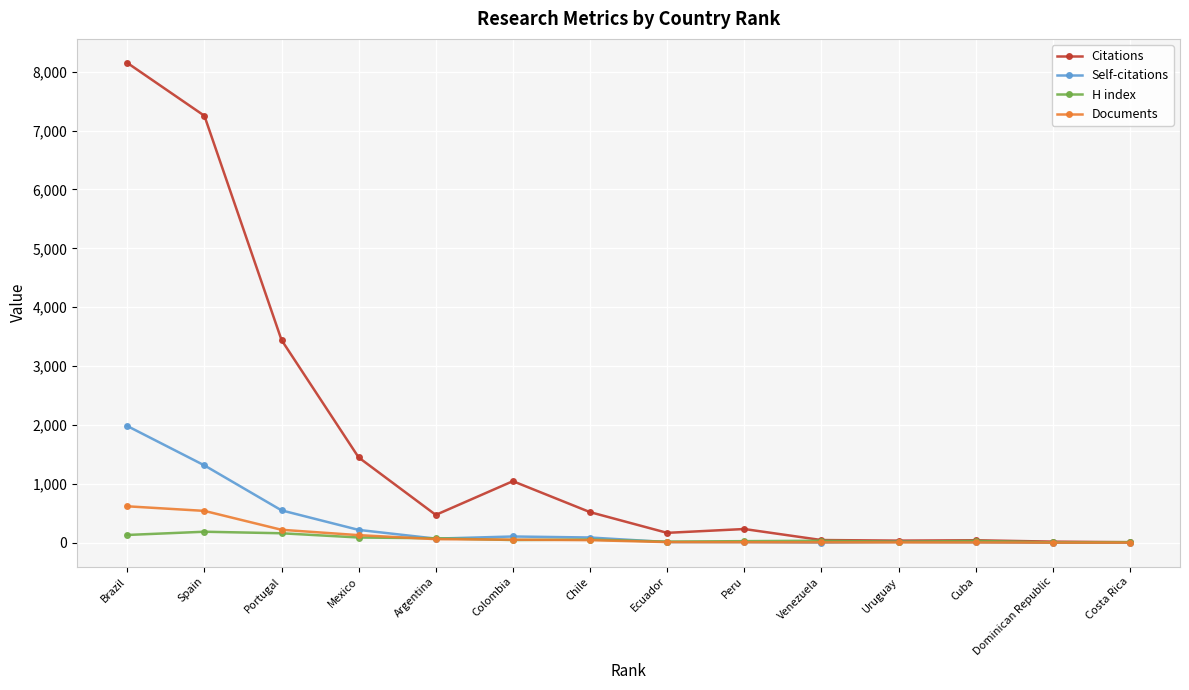

Where is the first local maximum for Citations?

Colombia